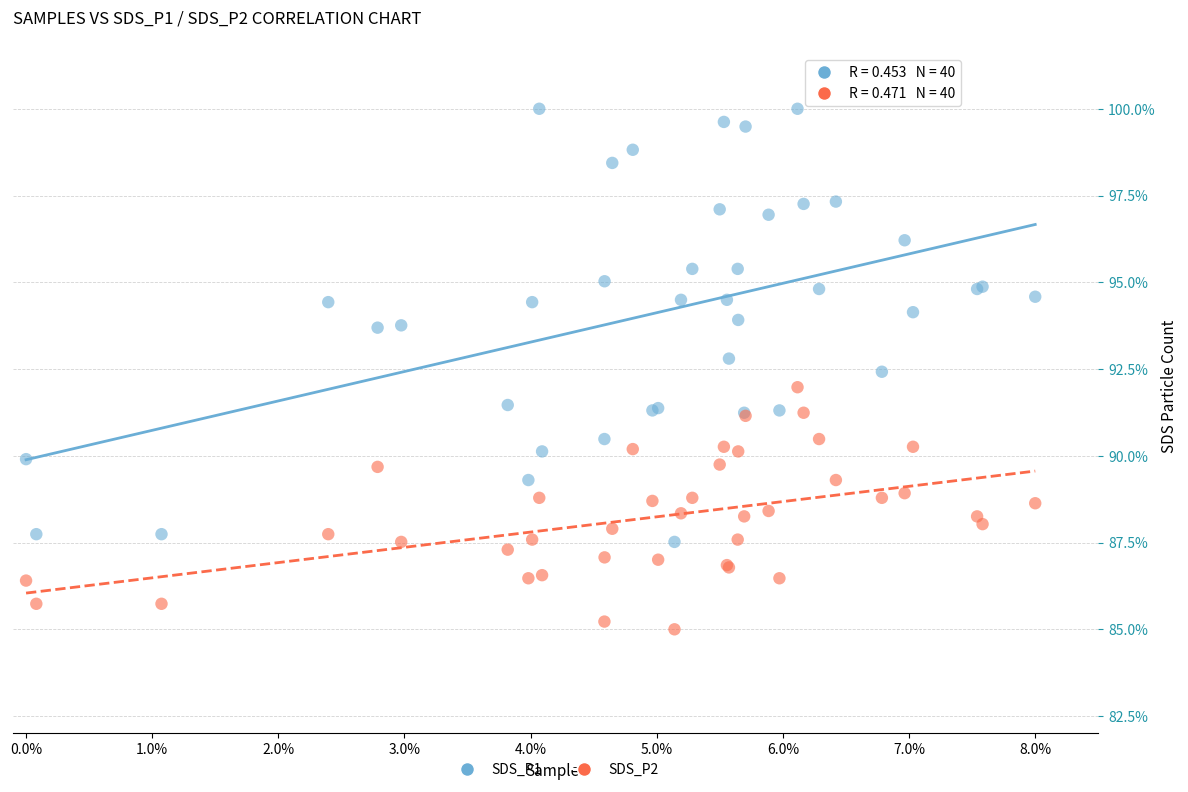

Which series has the largest Y range (max minus min)?

SDS_P1